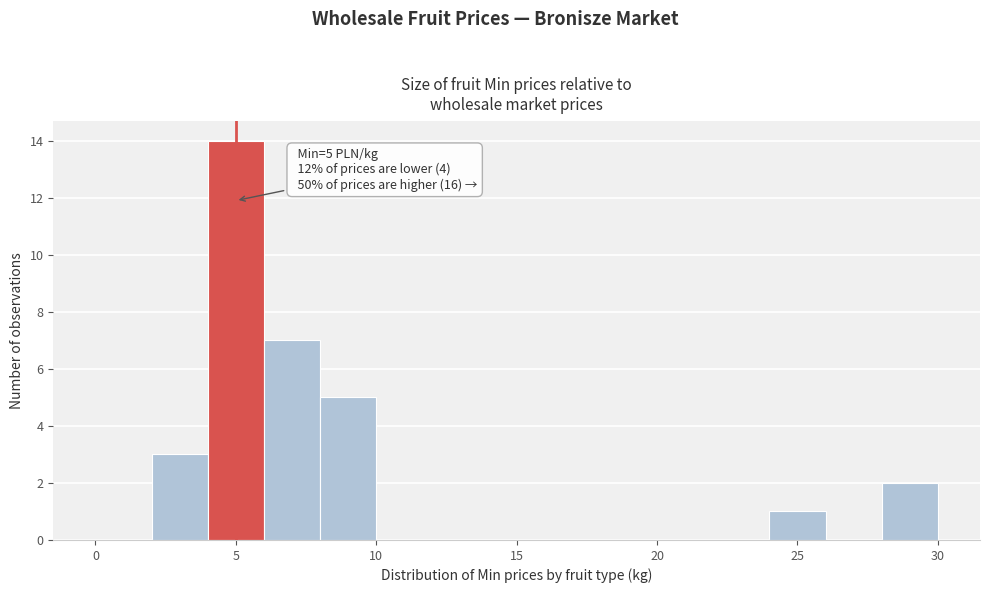

Over which range of the x-axis is the bar tallest?

4 to 6